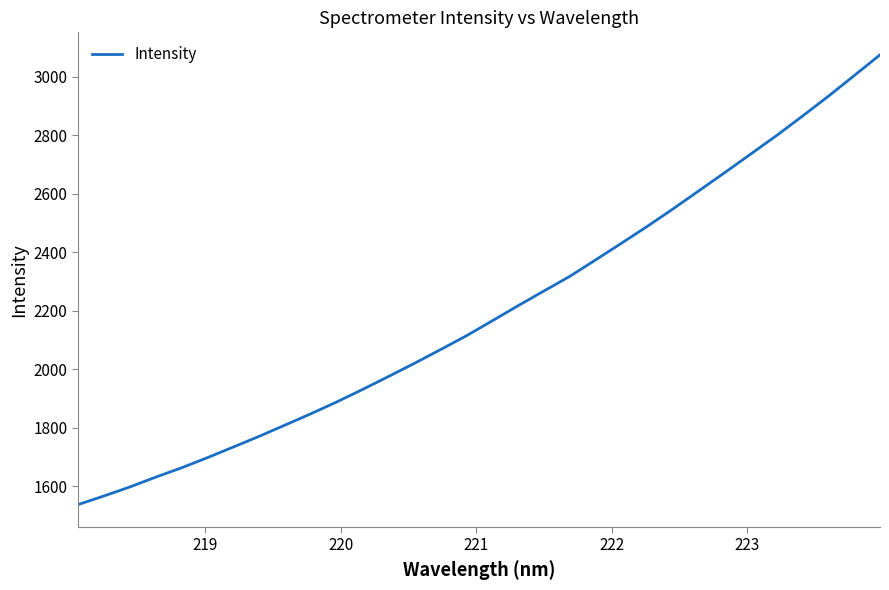

How many categories are shown in the chart?

32